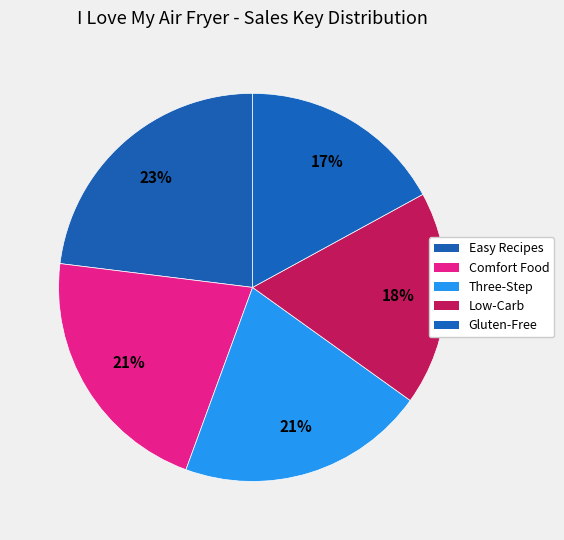

Does any single category account for the majority?

No